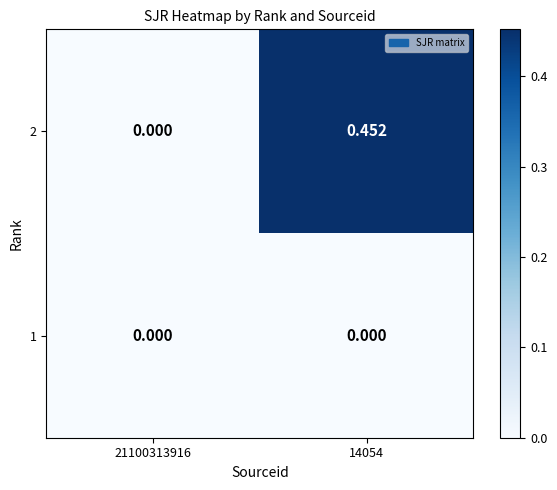

Is the value of 2 at 14054 greater than the value of 1 at 14054?

Yes